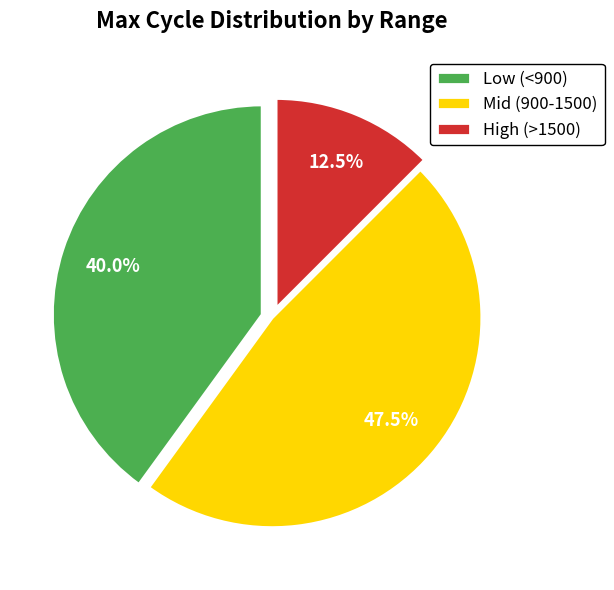

What is the smallest slice in the pie chart?

High (>1500)